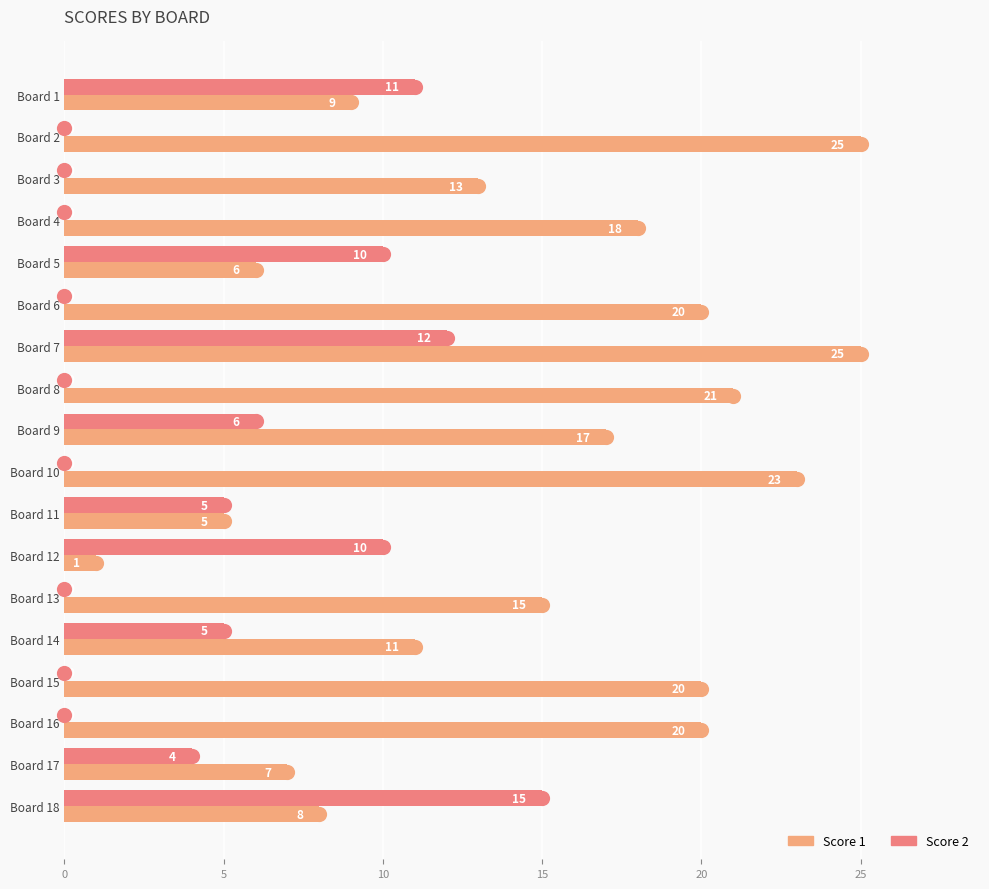

Is the value of Score 2 at Board 6 greater than the value of Score 1 at Board 15?

No